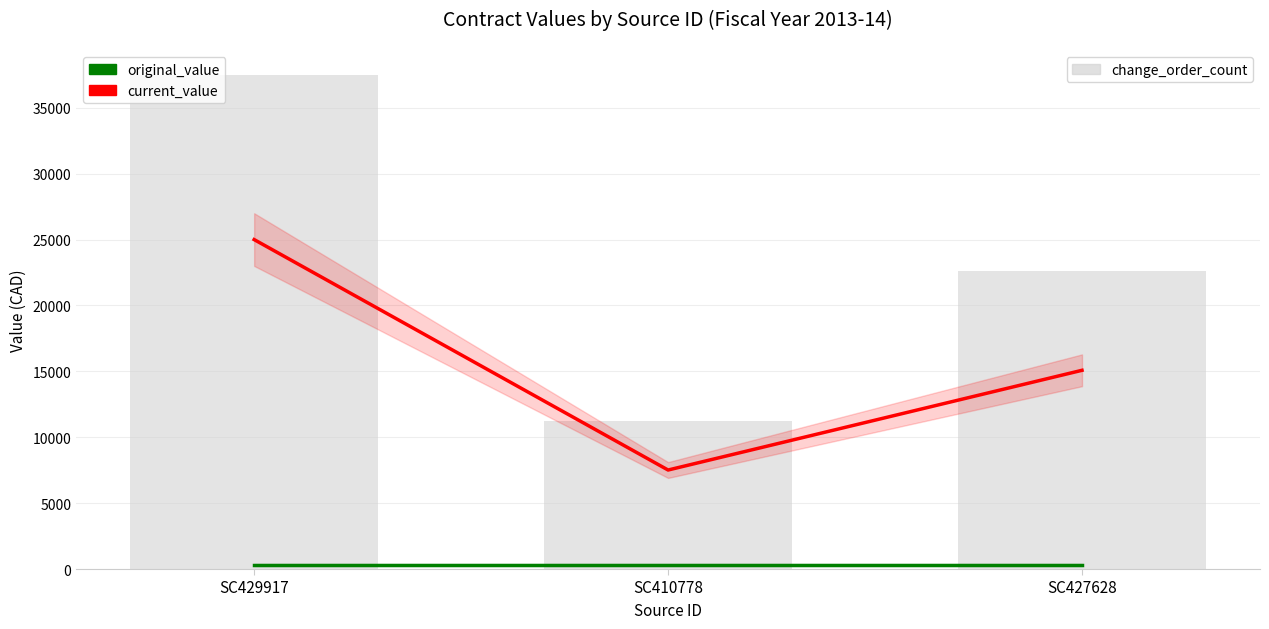

What is the sum of all original_value values?

900.0